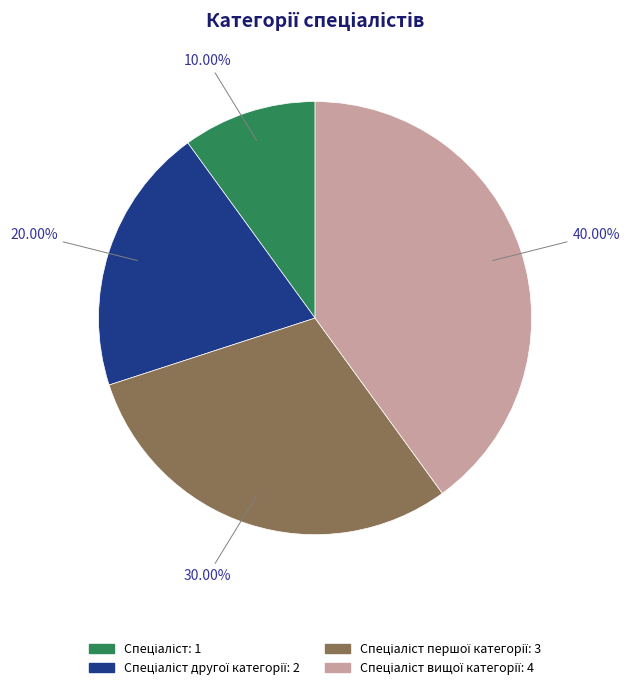

How many segments does this pie chart have?

4